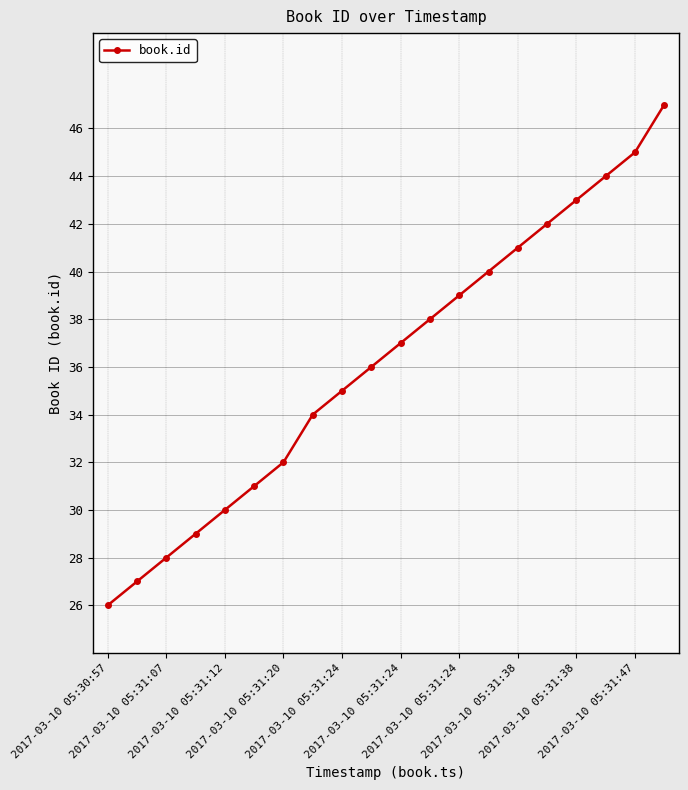

True or false: there are more than 0 points higher than both neighbors.

False